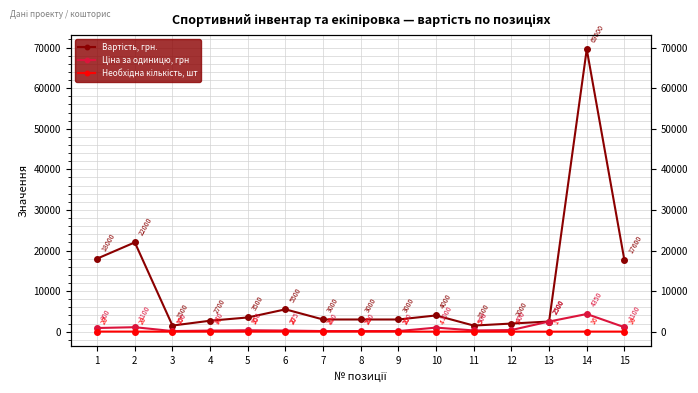

True or false: Ціна за одиницю, грн and Необхідна кількість, шт cross at least once.

False